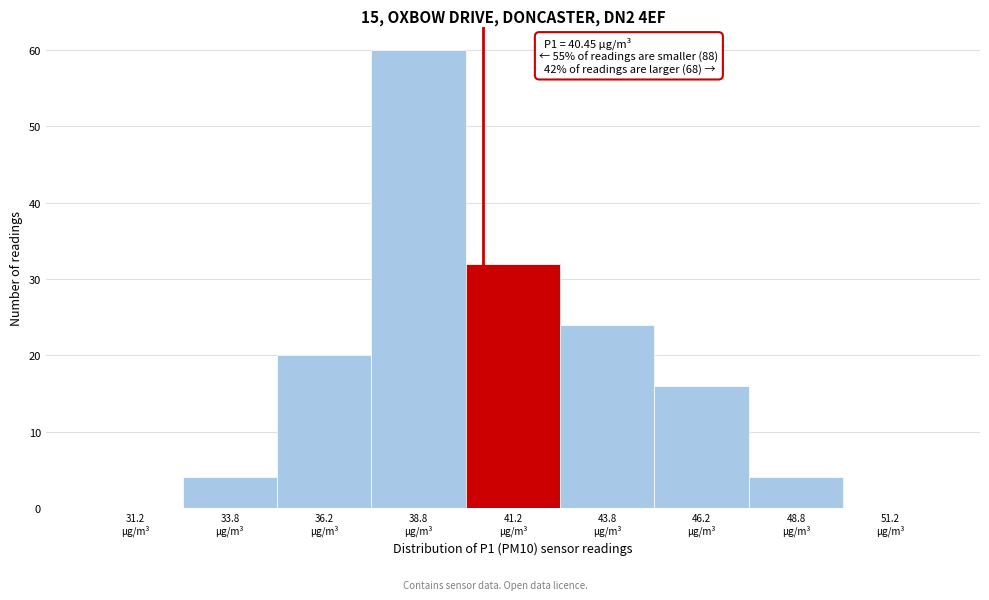

Which range on the x-axis has the tallest bar?

37.5 to 40.0